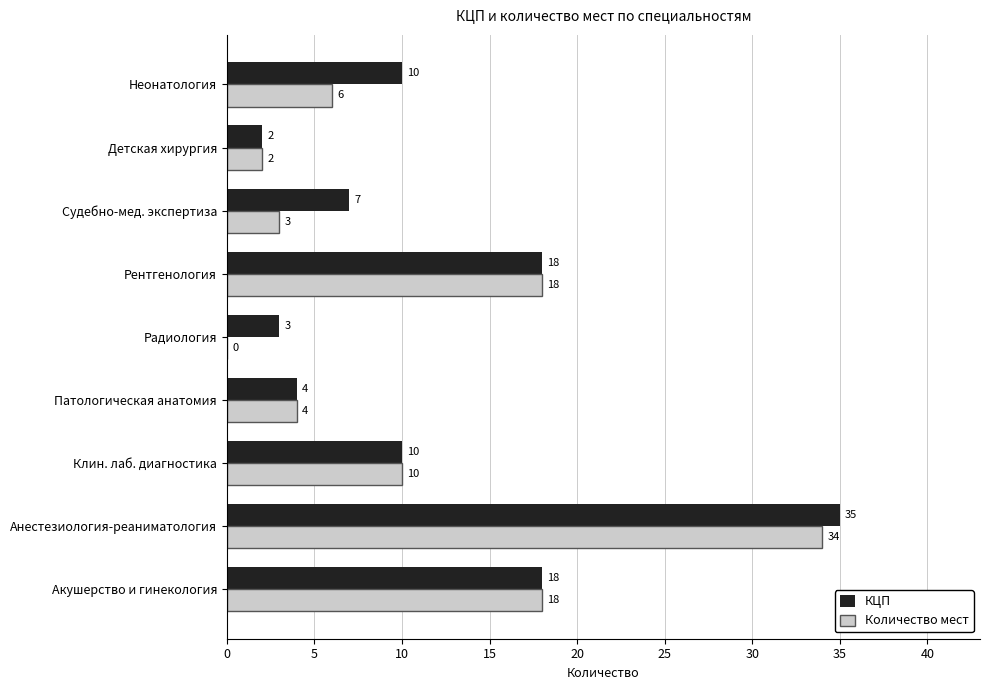

Is it true that Количество мест equals 4 at Патологическая анатомия?

True